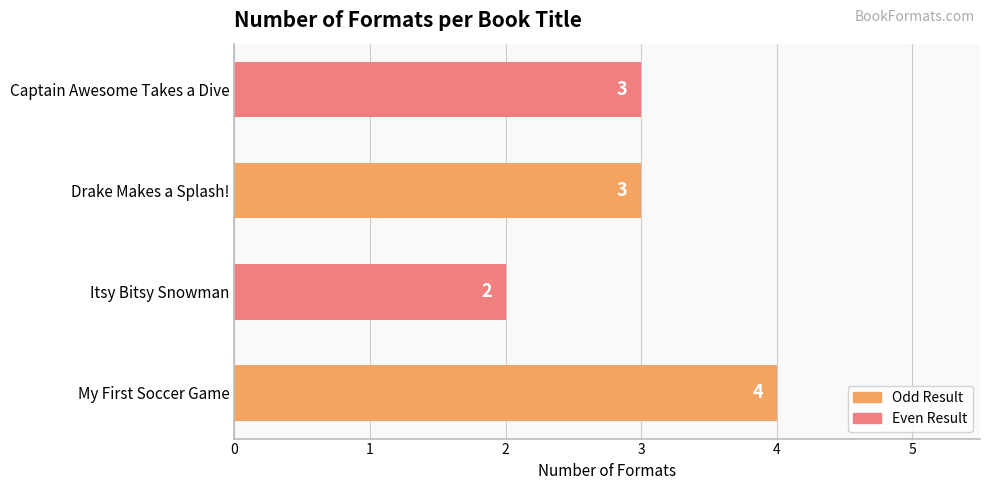

What is the sum of all values?

12